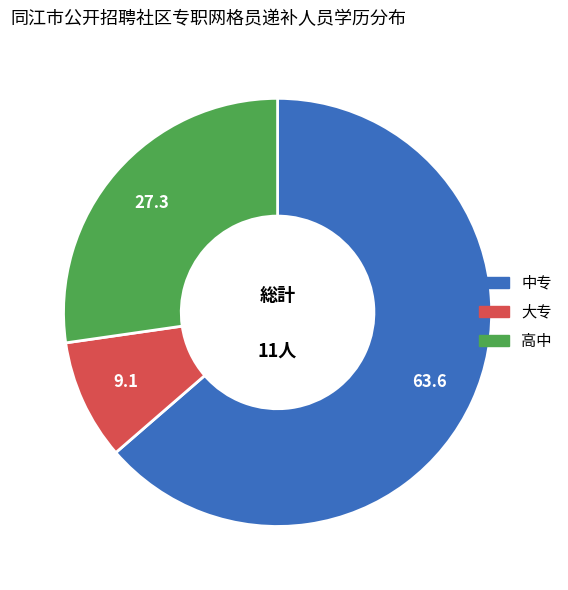

Rank the categories by value from lowest to highest.

大专, 高中, 中专